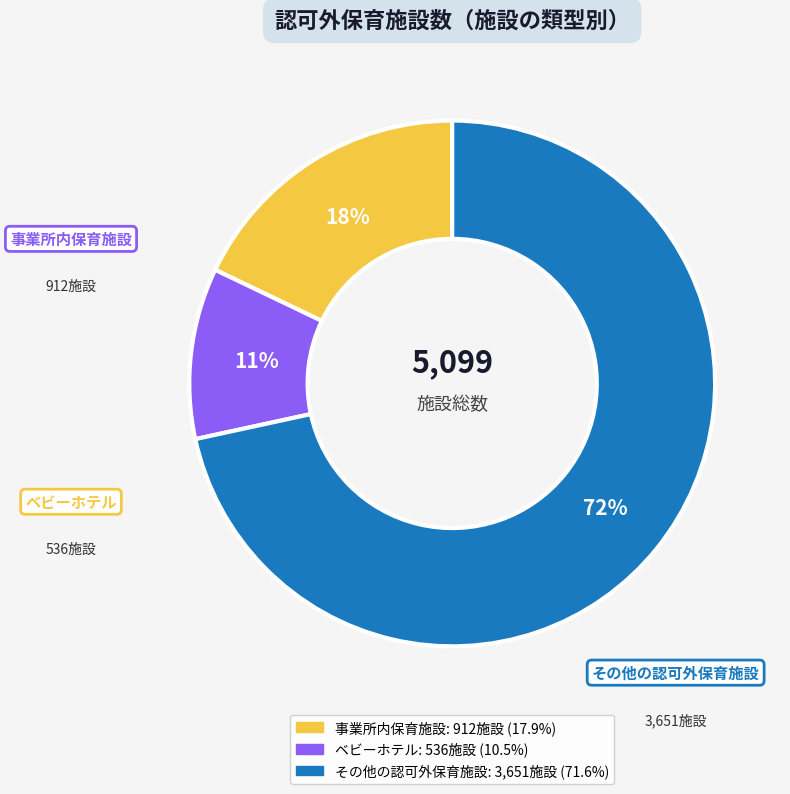

Does その他の認可外保育施設 account for over 50% of the chart?

Yes